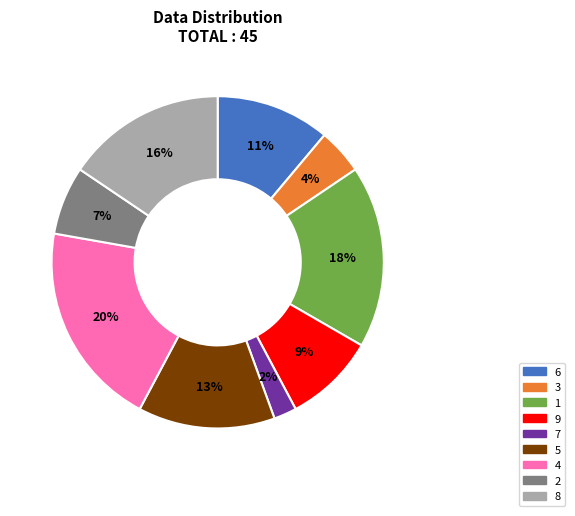

How many segments does this pie chart have?

9